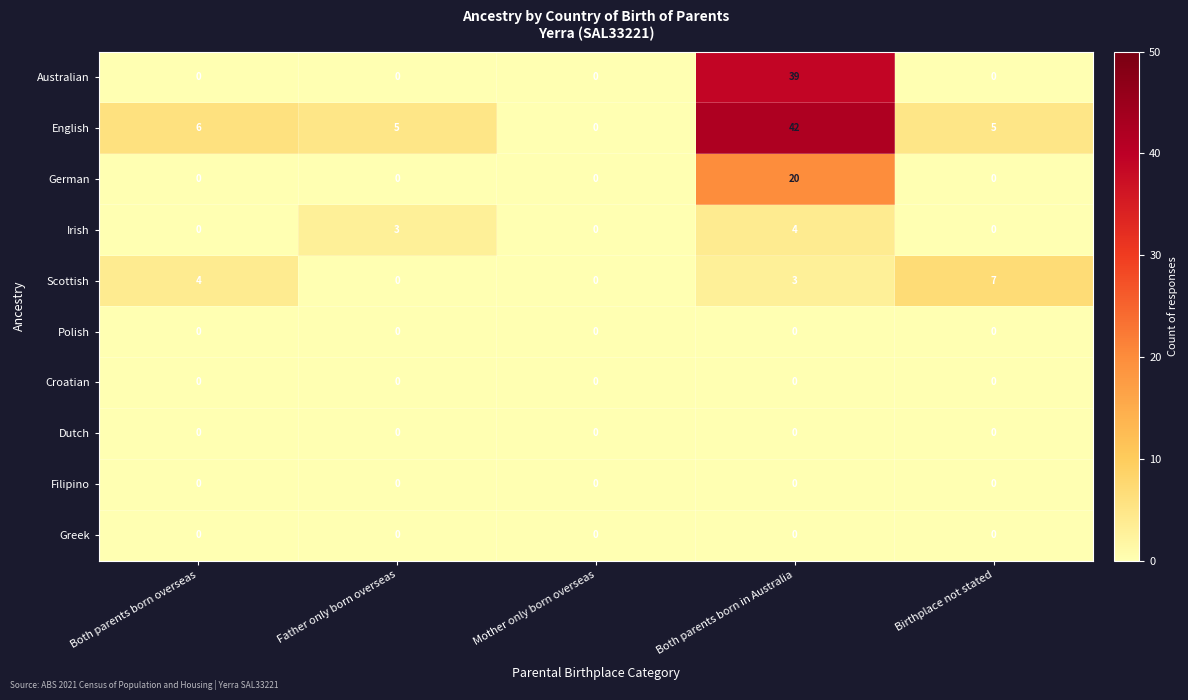

Is the value of German at Both parents born in Australia greater than the value of Irish at Mother only born overseas?

Yes